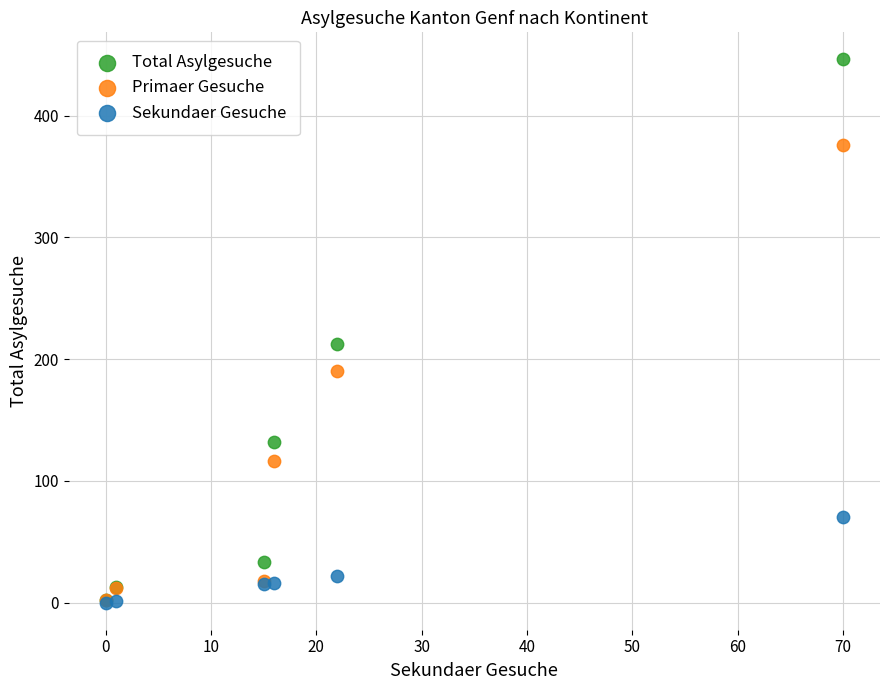

Across all series, what Y value is closest to 223?

212